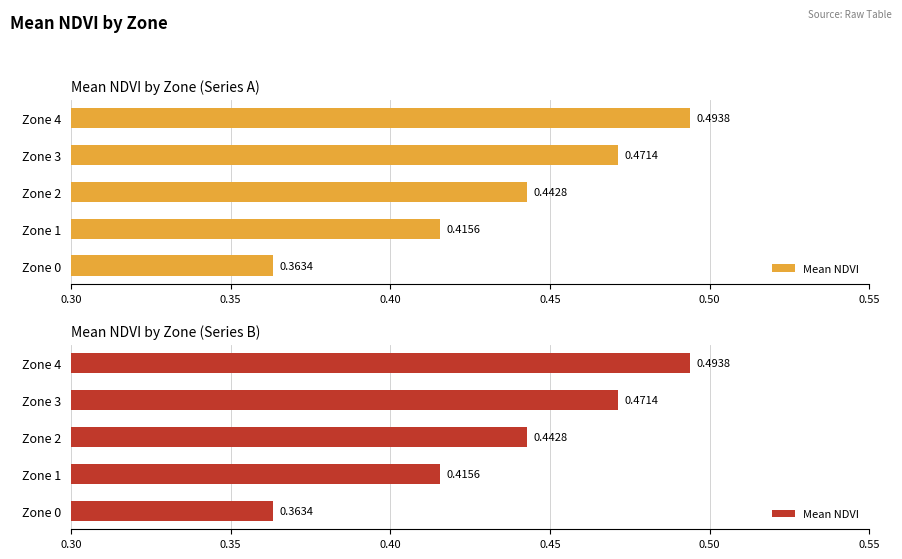

What is the change in value from Zone 0 to Zone 1?

+0.1